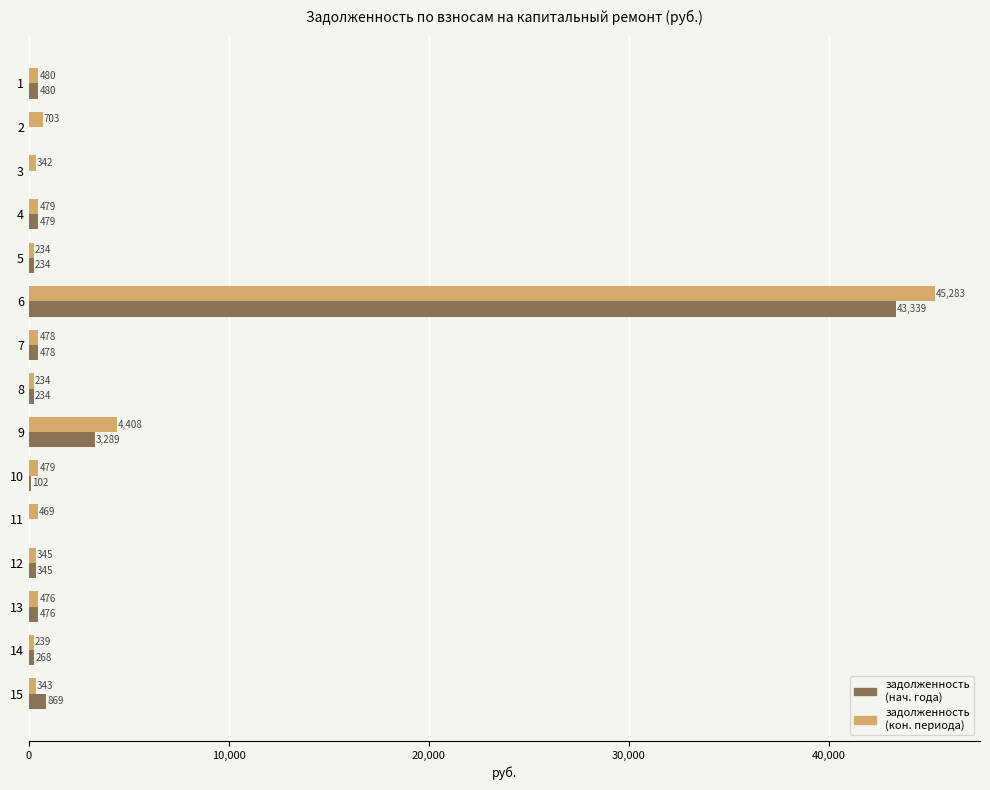

At which category is the sum across all series the highest?

6